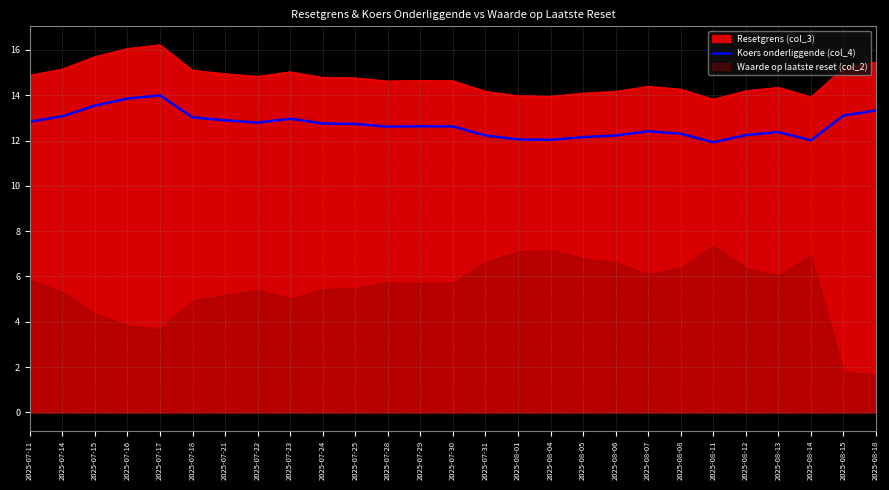

Where does the data first go above 12?

2025-07-11